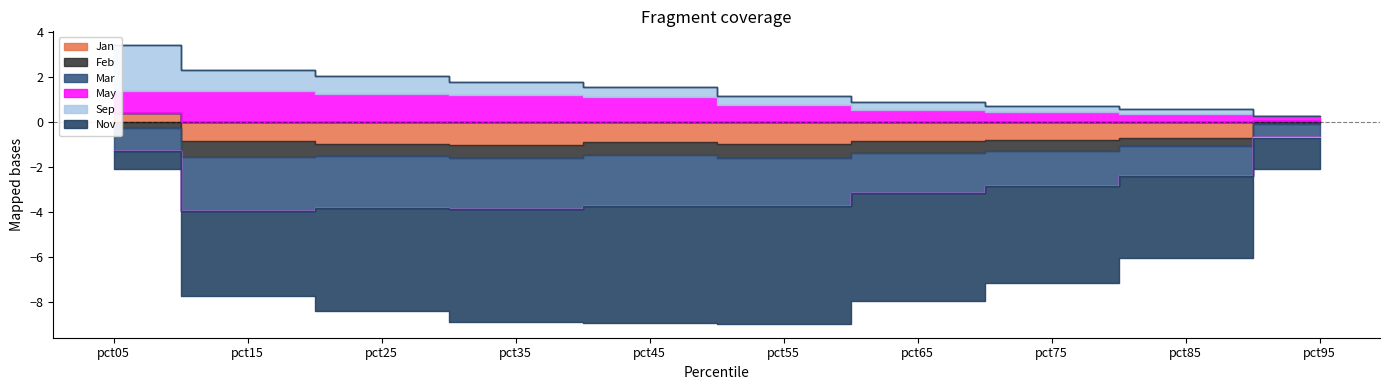

True or false: Nov and Sep cross at least once.

False